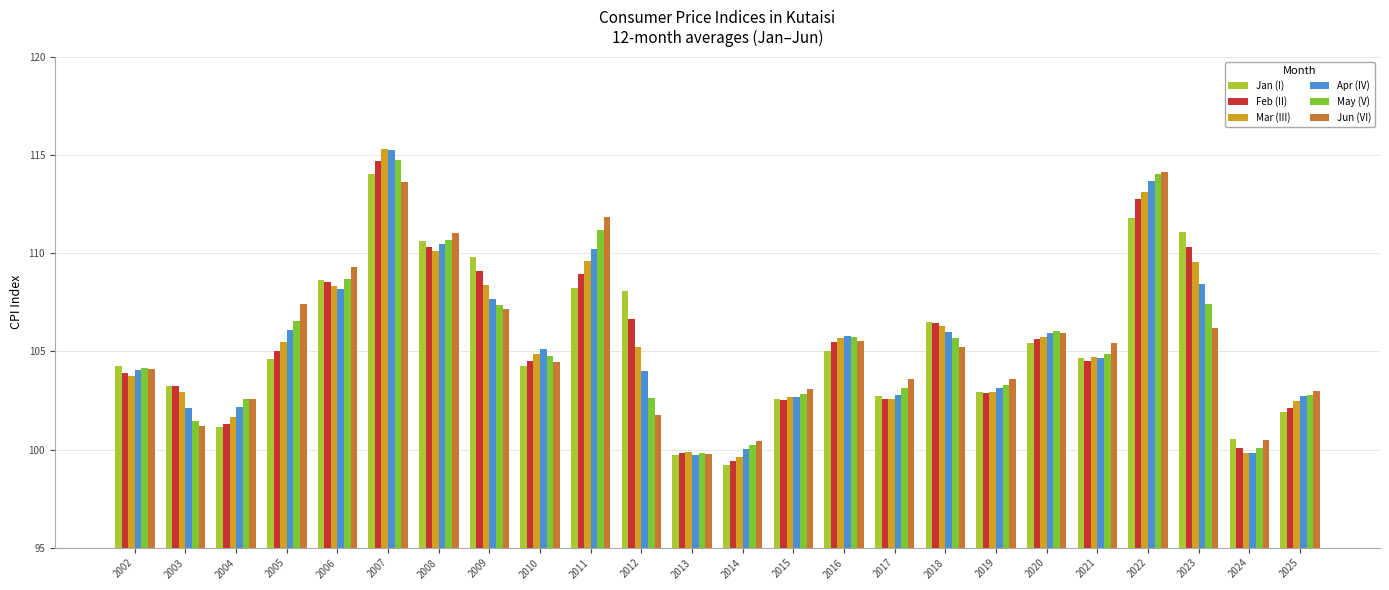

How many bars are there in each group?

6